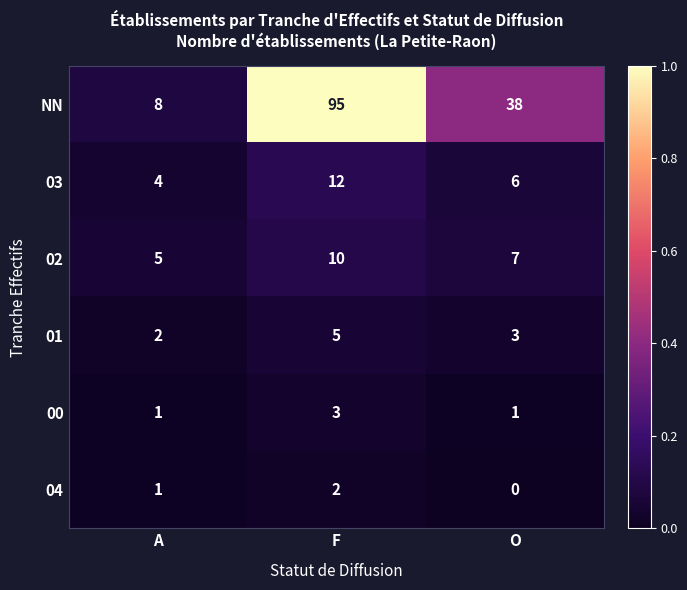

At which category is the sum across all series the highest?

F